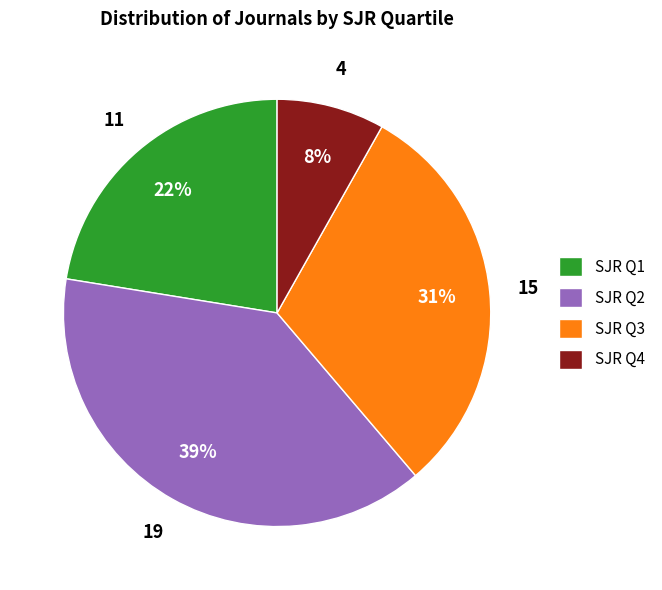

What percentage is the SJR Q1 slice, to the nearest percent?

22%